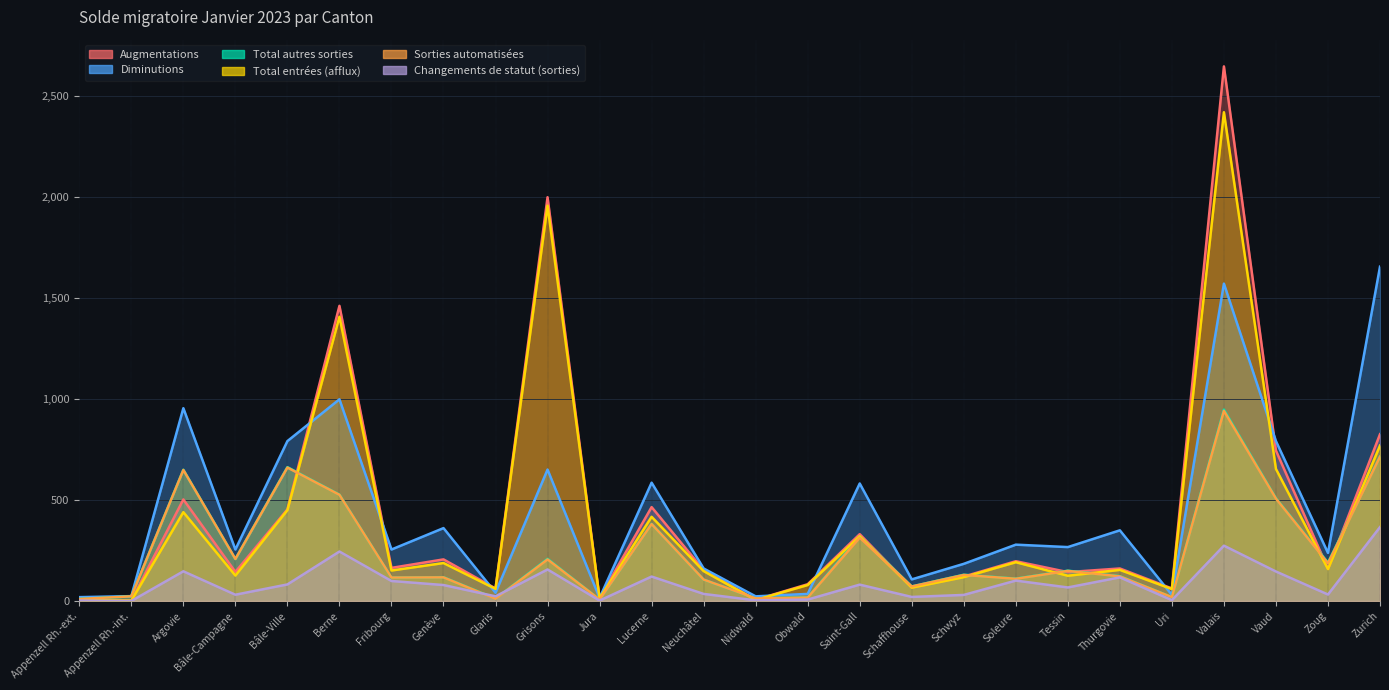

What are all the series names shown in the legend?

Augmentations, Diminutions, Total autres sorties, Total entrées (afflux), Sorties automatisées, Changements de statut (sorties)